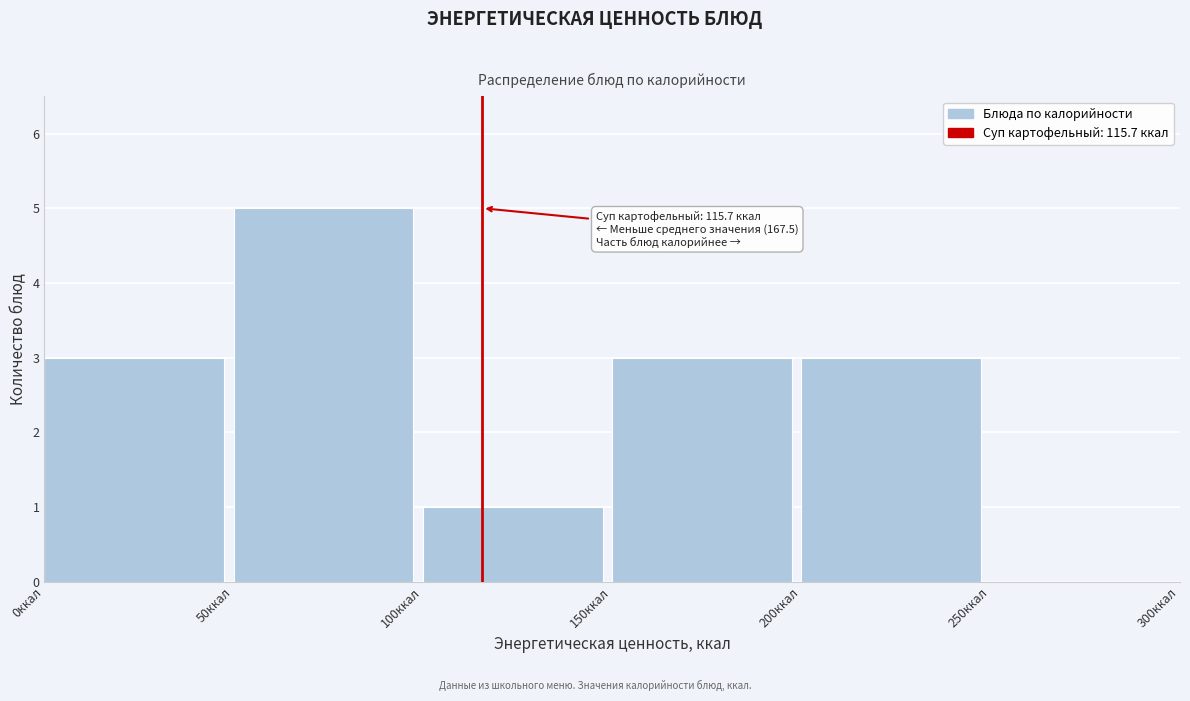

Over which range of the x-axis is the bar tallest?

50 to 100